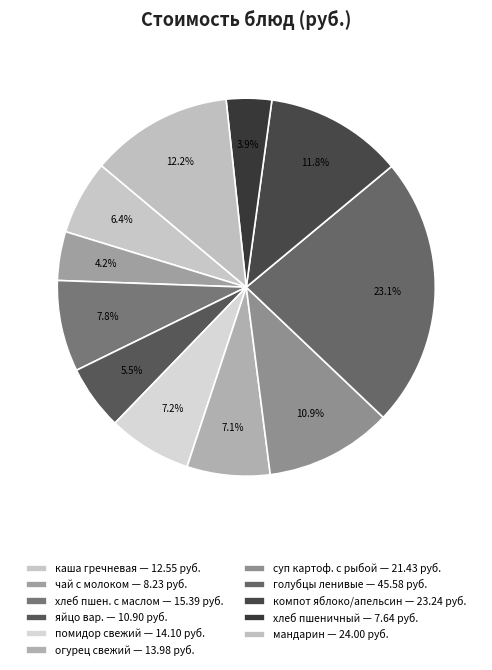

How many slices are in this pie chart?

11